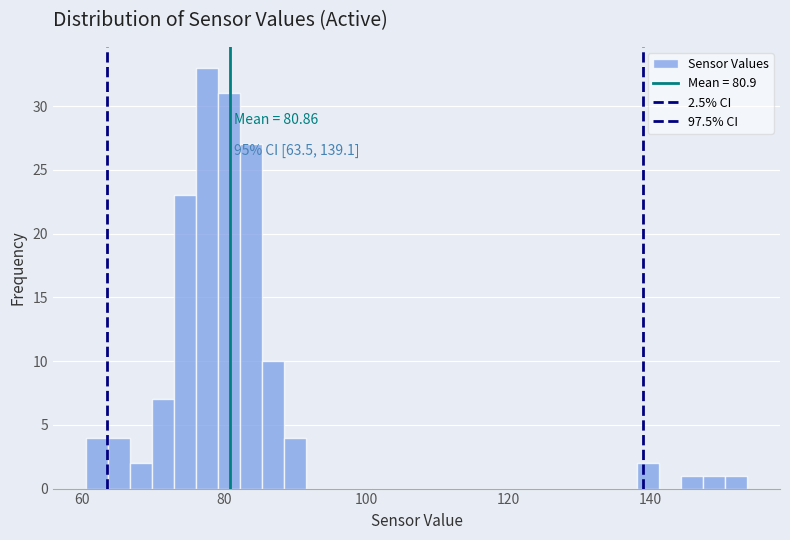

Read against the x-axis, roughly where is the centre of the tallest bar?

78